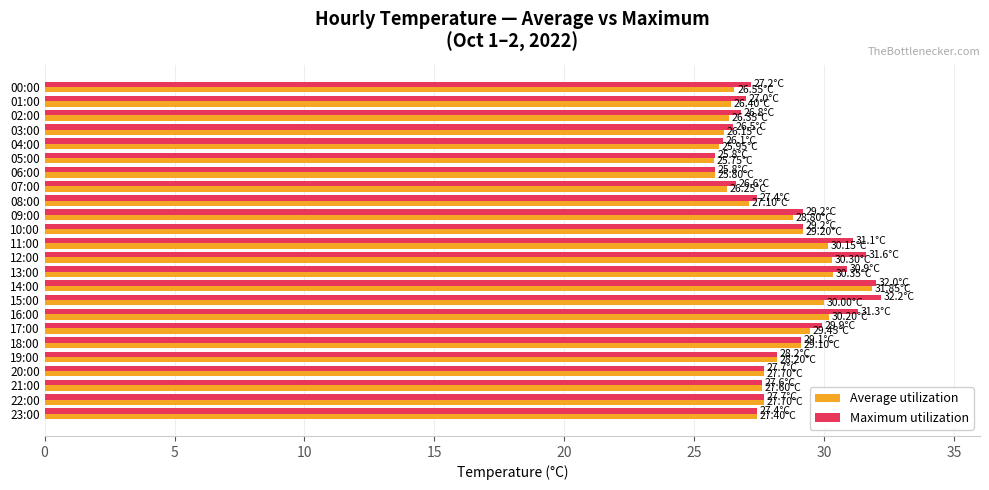

What is the total value across all series at 18:00?

58.2